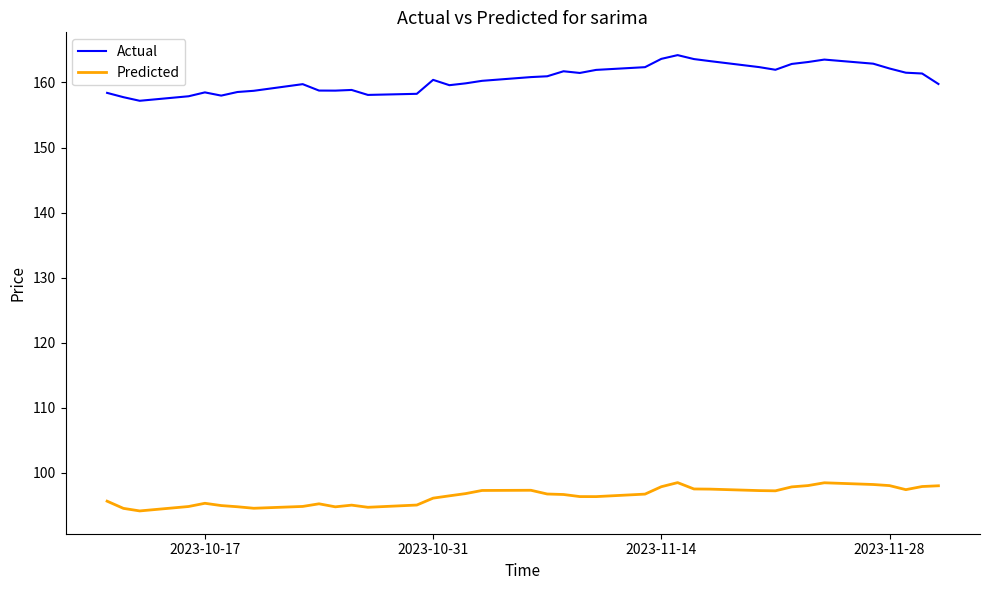

Rank the series by their average value, from lowest to highest.

Predicted, Actual